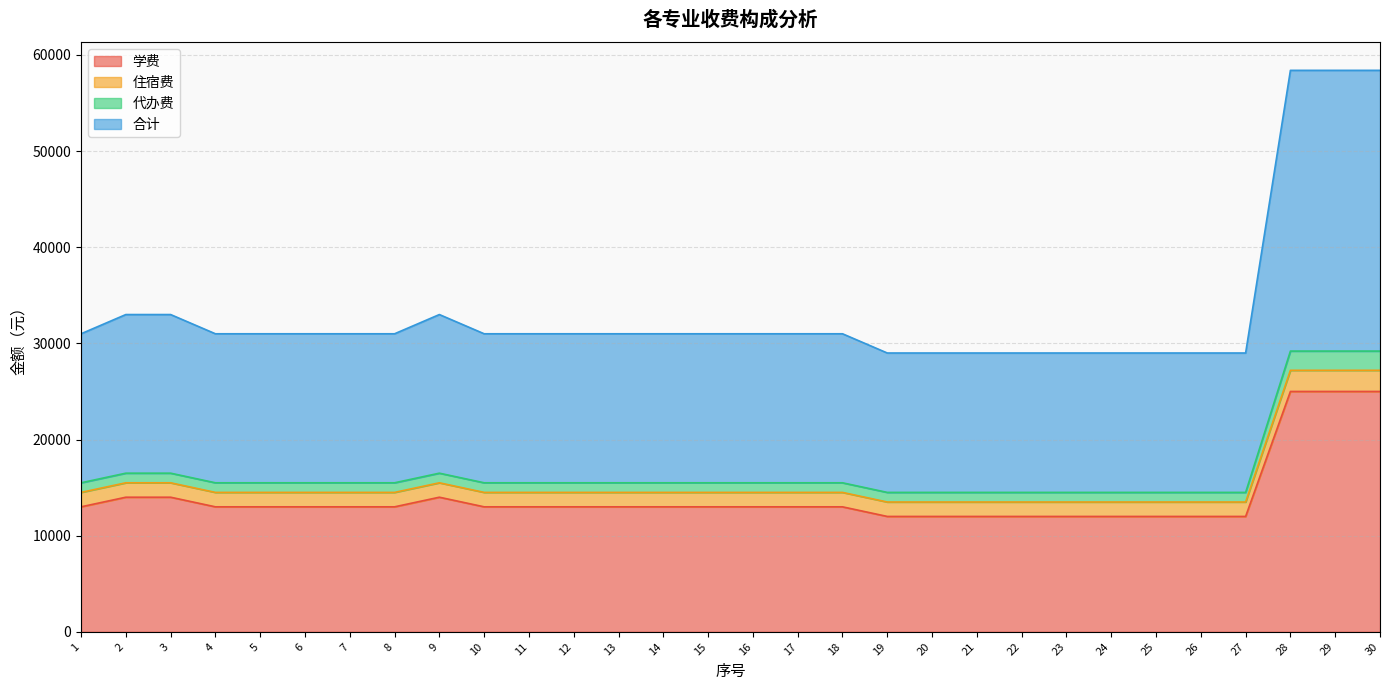

Where is 合计 nearest to the value 20350?

2